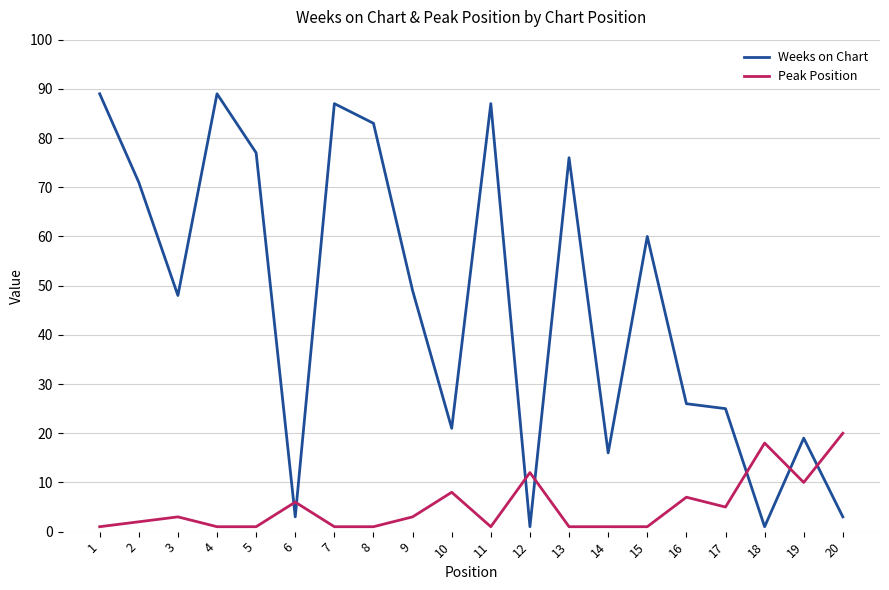

What is the difference between the second highest and second lowest values in the Weeks on Chart series?

88